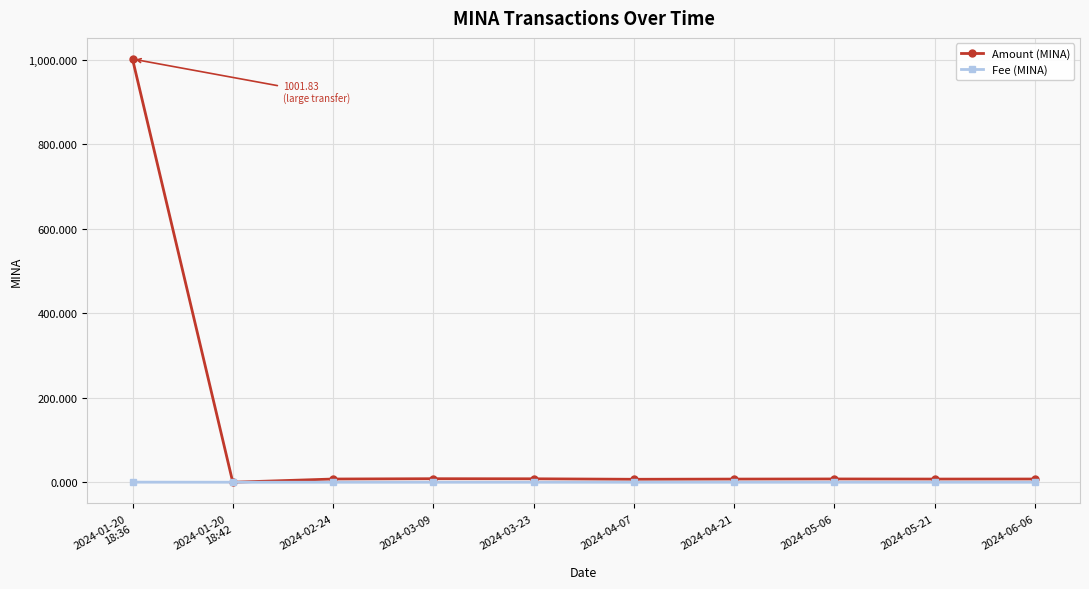

Does the chart display data point markers on the line(s)?

Yes